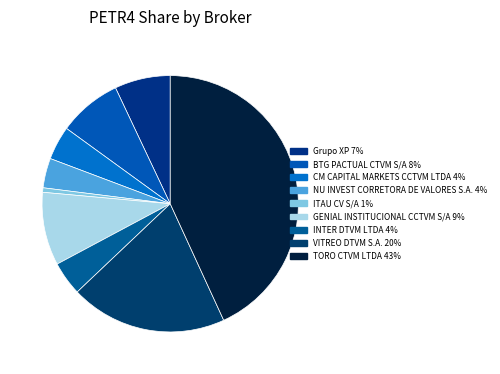

Is there any slice that represents more than half of the pie?

No